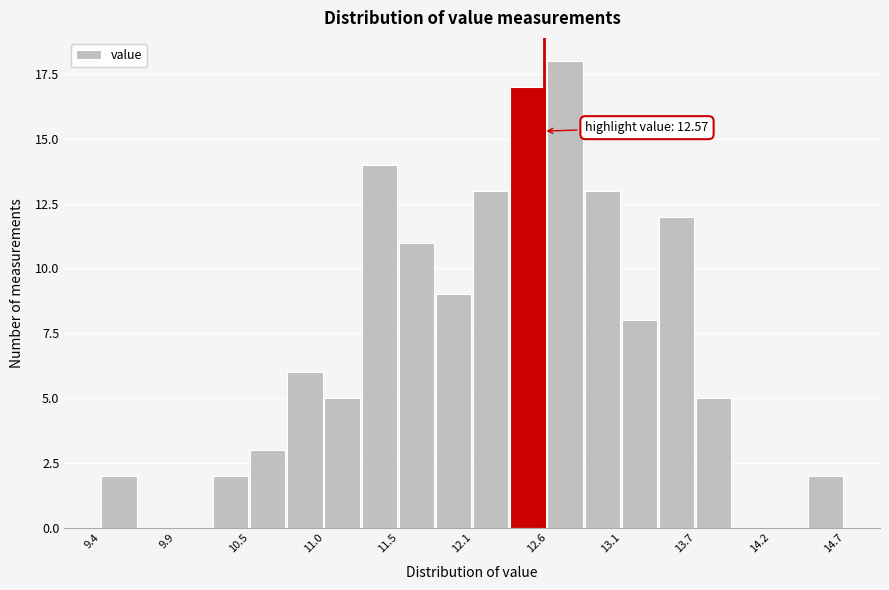

Around what value on the x-axis is the tallest bar? Give the approximate position of its centre, as read against the axis.

12.7